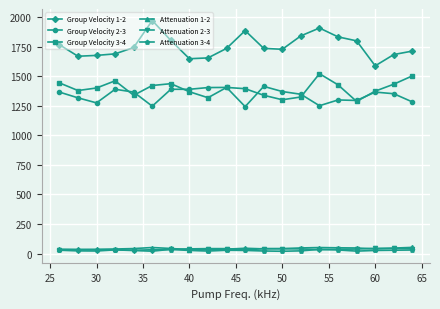

True or false: Group Velocity 1-2 and Attenuation 2-3 intersect in this chart.

False